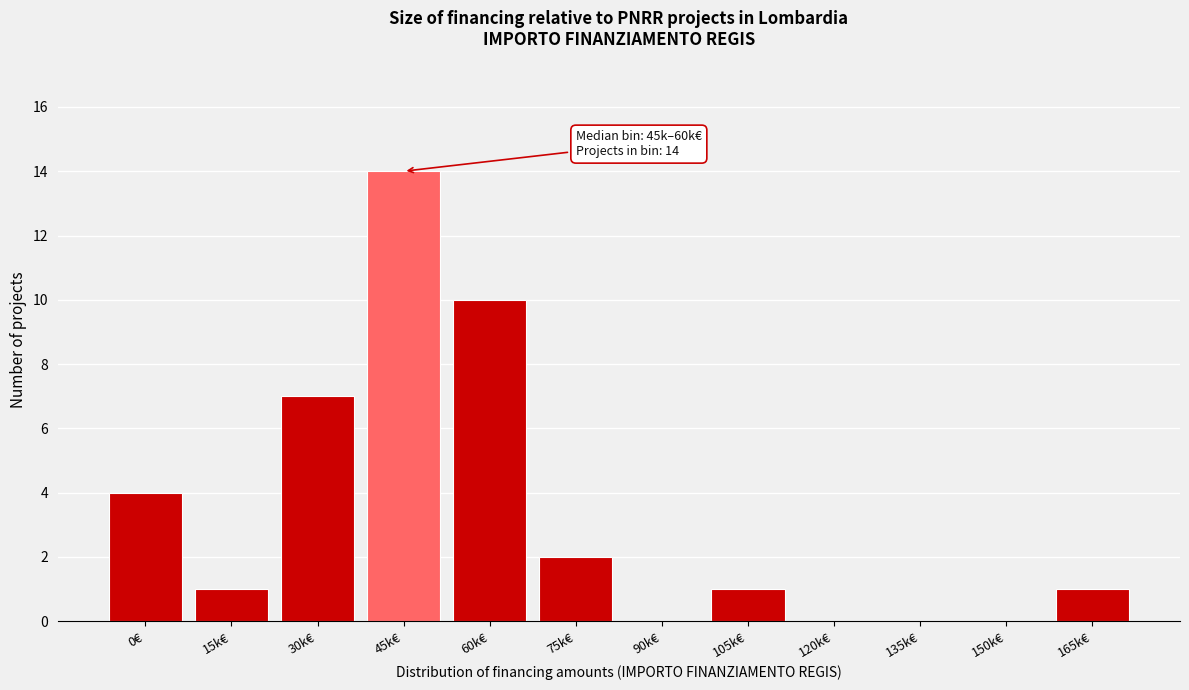

Reading right to left, what are all the values shown in this chart?

165k€=1	150k€=0	135k€=0	120k€=0	105k€=1	90k€=0	75k€=2	60k€=10	45k€=14	30k€=7	15k€=1	0€=4